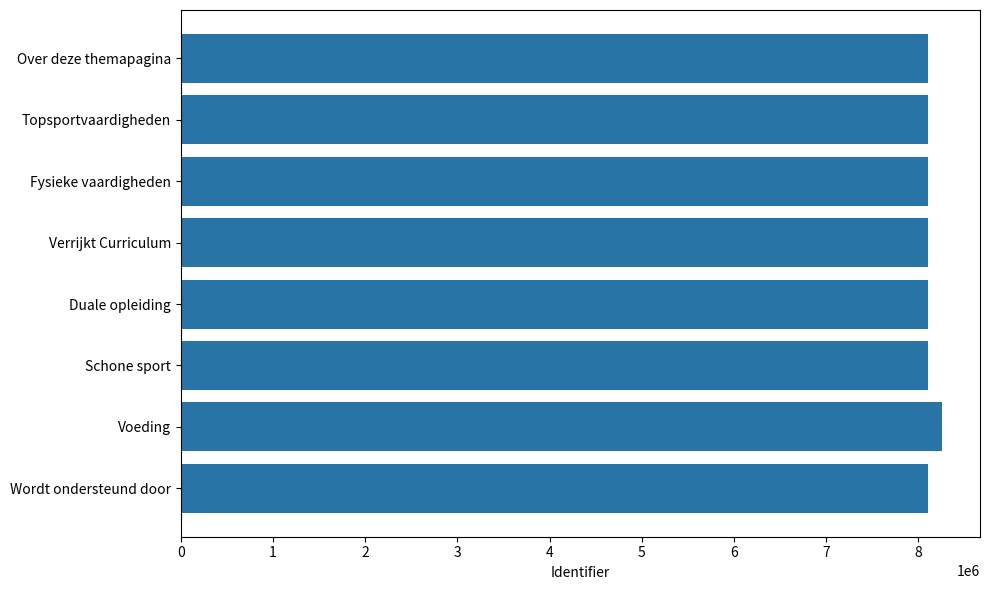

What is the average value?

8126213